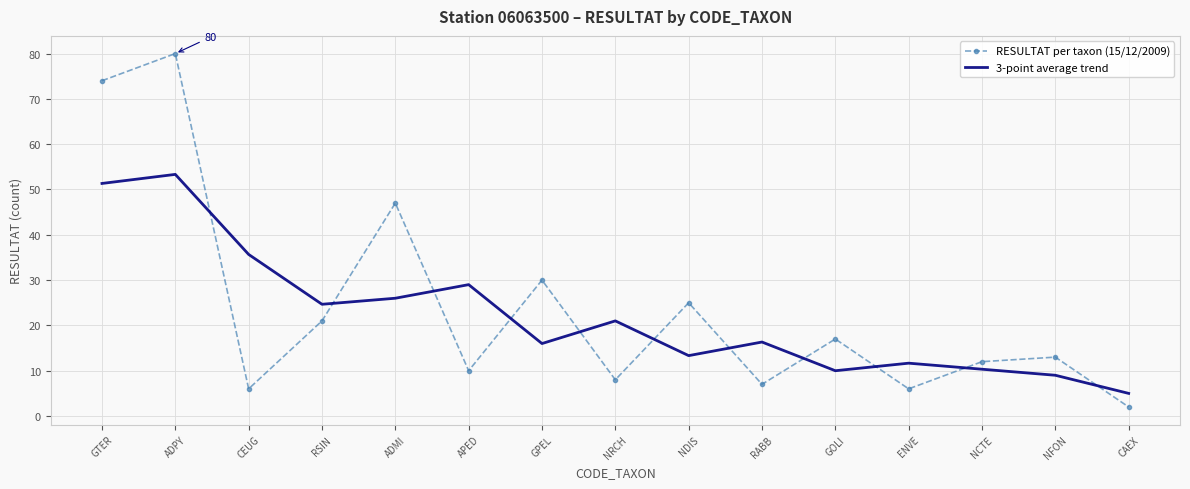

At NCTE, list the series in order from largest to smallest.

RESULTAT per taxon (15/12/2009), 3-point average trend